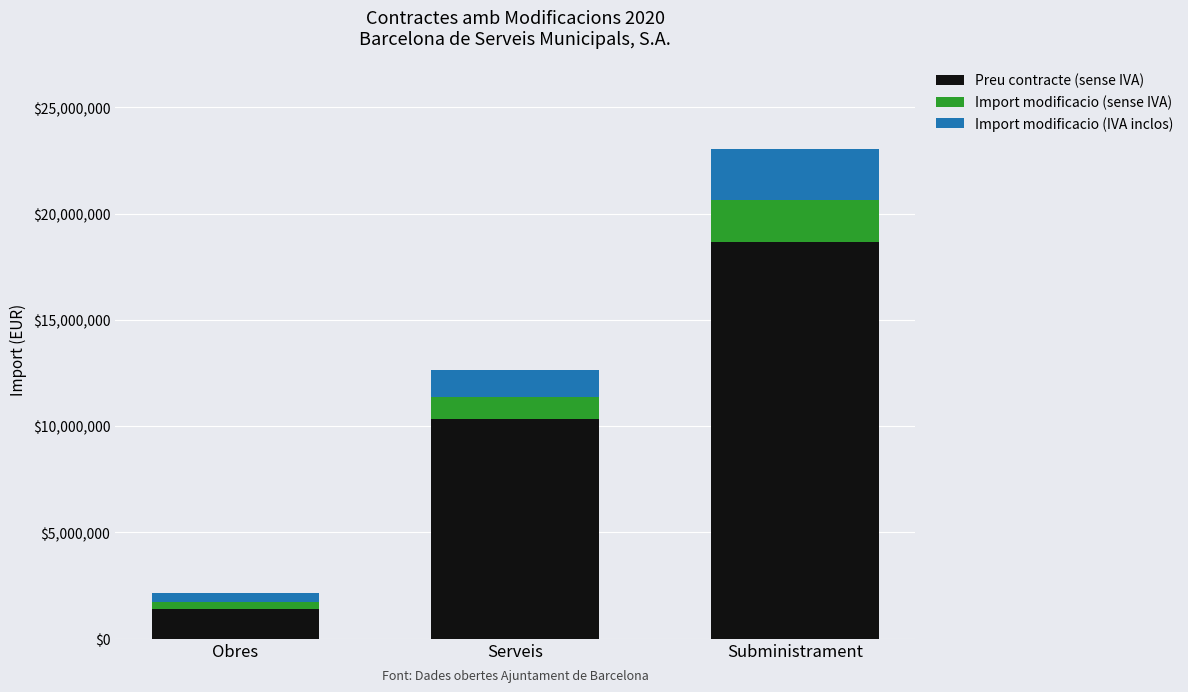

What is the difference between the Preu contracte (sense IVA) values at Subministrament and Obres?

17258966.4